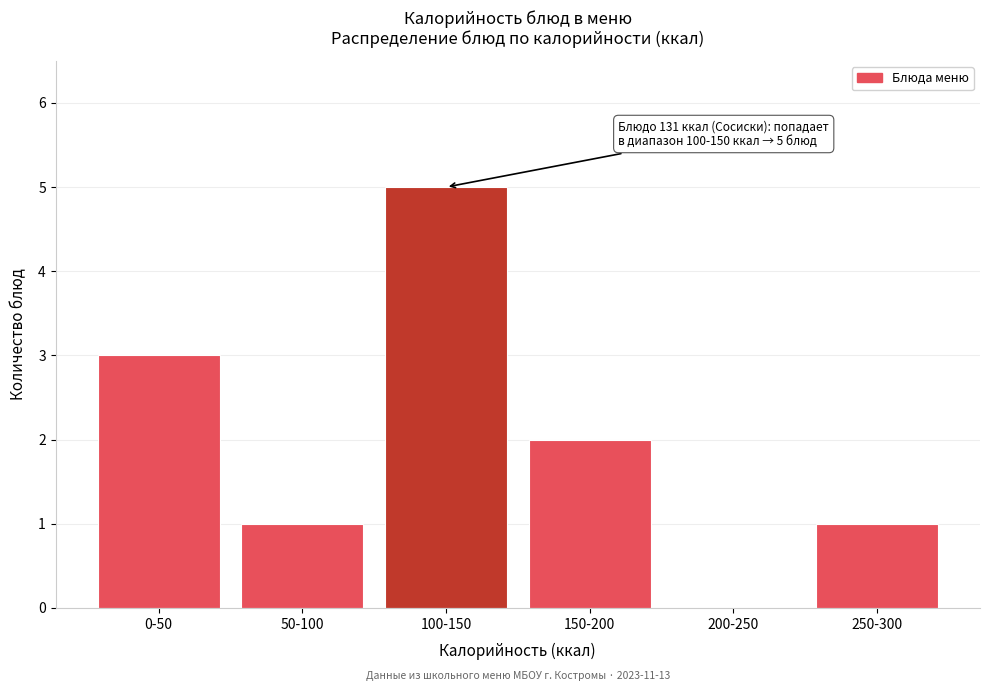

Reading right to left, transcribe all the data shown in this chart.

250-300=1	200-250=0	150-200=2	100-150=5	50-100=1	0-50=3